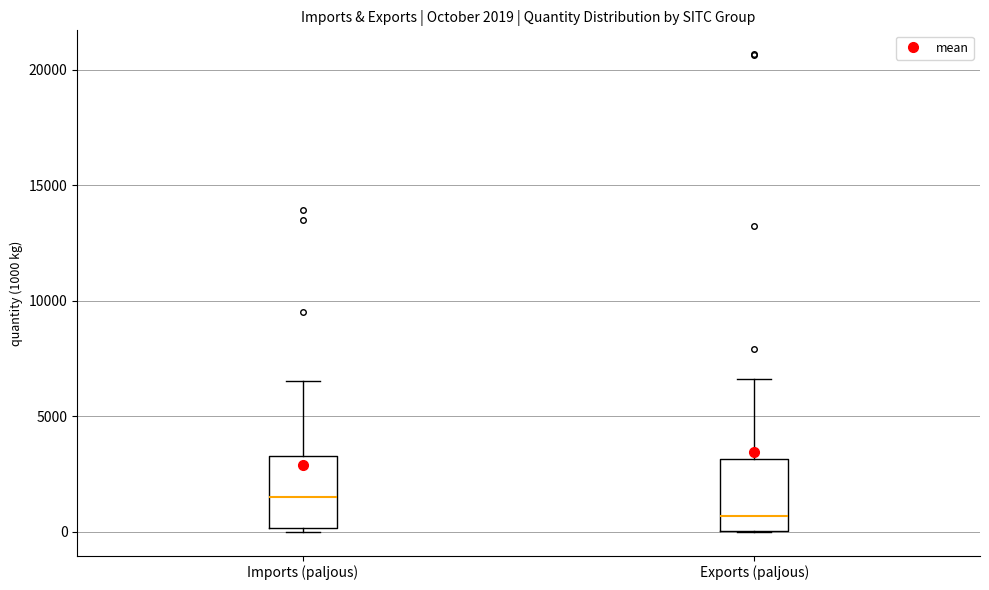

Which box's median line is the lowest?

Exports (paljous)